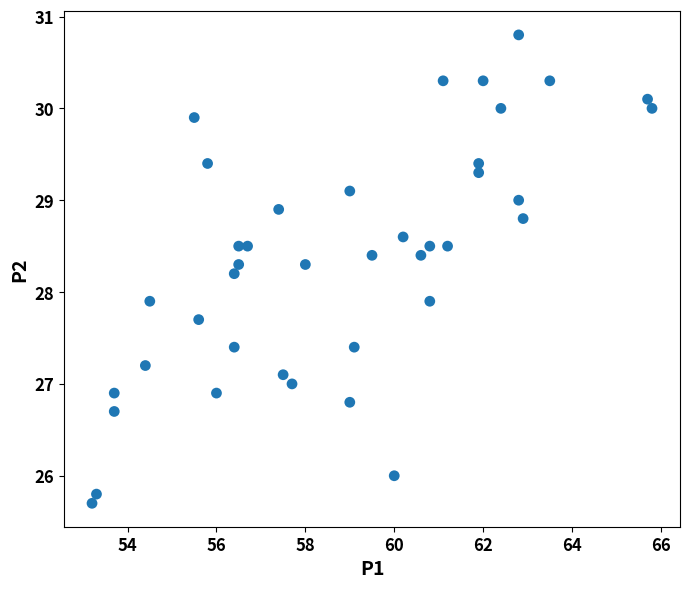

What is the range of X values (max minus min)?

12.6